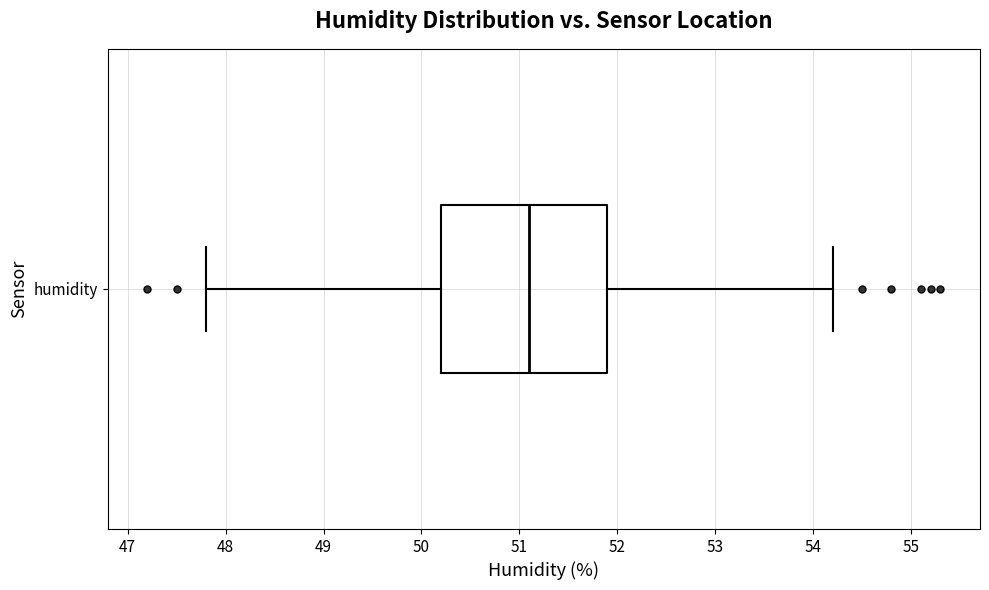

Transcribe this box plot: give where the median line is, the range the box spans, and where the two whiskers end, as read against the x-axis. The values are not printed on the chart, so give them approximately, as read against the axis.

median 51.1, box 50.2 to 51.9, whiskers 47.8 to 54.2